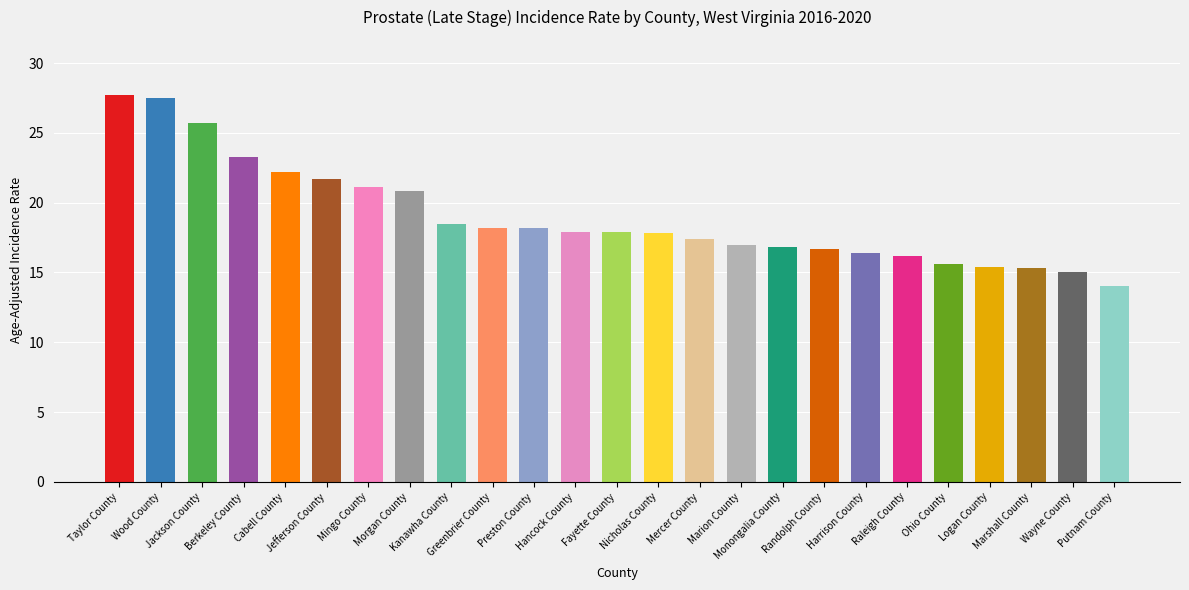

What is the approximate value at Wayne County?

15.0